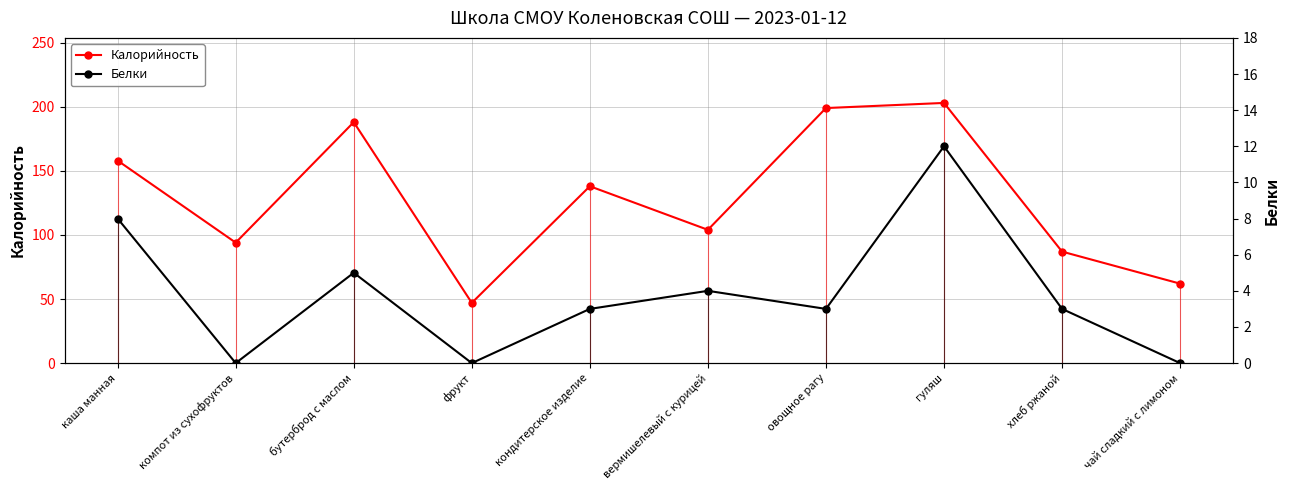

Is it true that Белки equals 8 at каша манная?

True